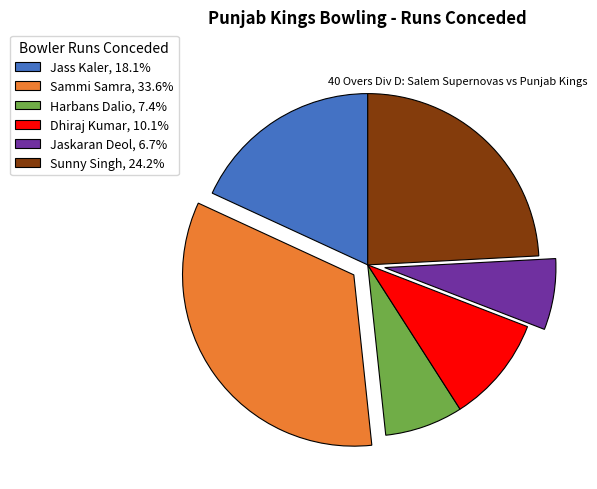

Combined, do Jass Kaler, 18.1% and Dhiraj Kumar, 10.1% account for over 50%?

No